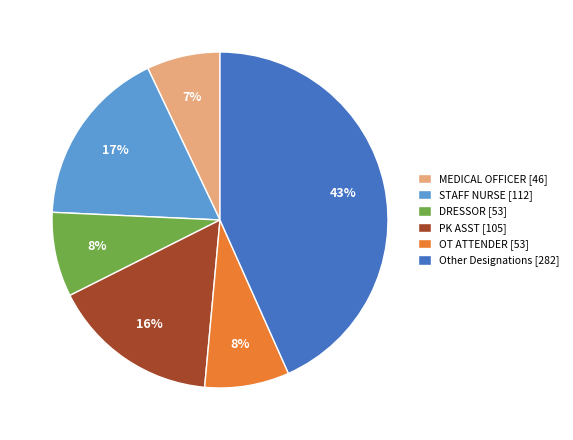

Which category has the biggest portion of the pie?

Other Designations [282]